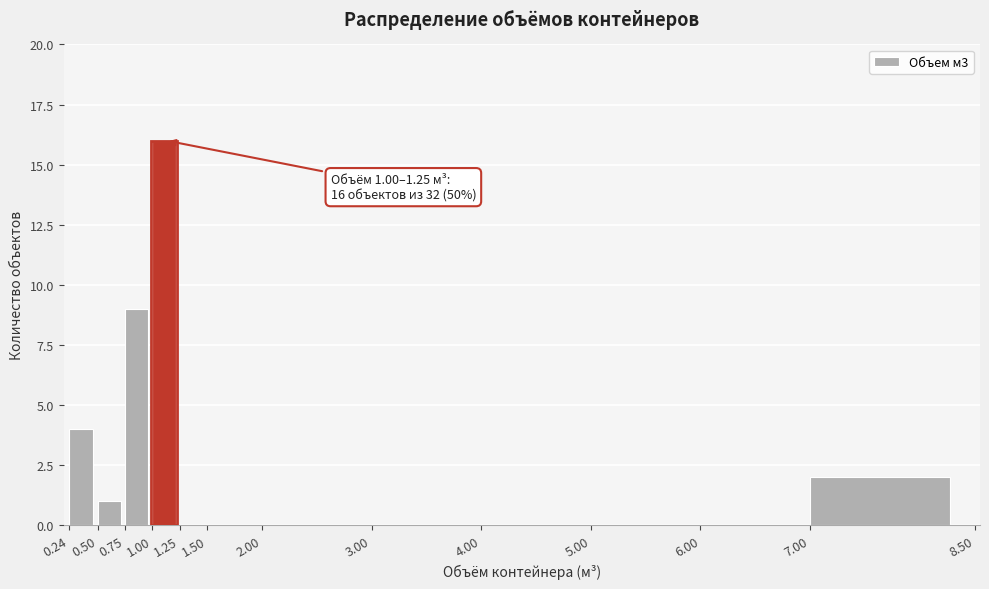

Which range on the x-axis has the tallest bar?

1.00 to 1.25